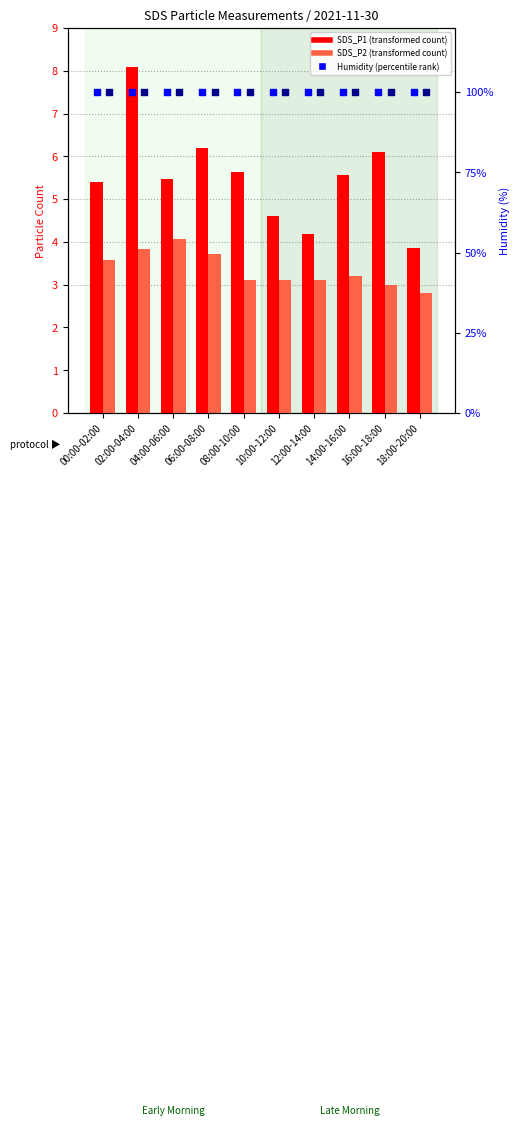

Which series reaches the maximum Y coordinate?

Humidity (percentile rank)